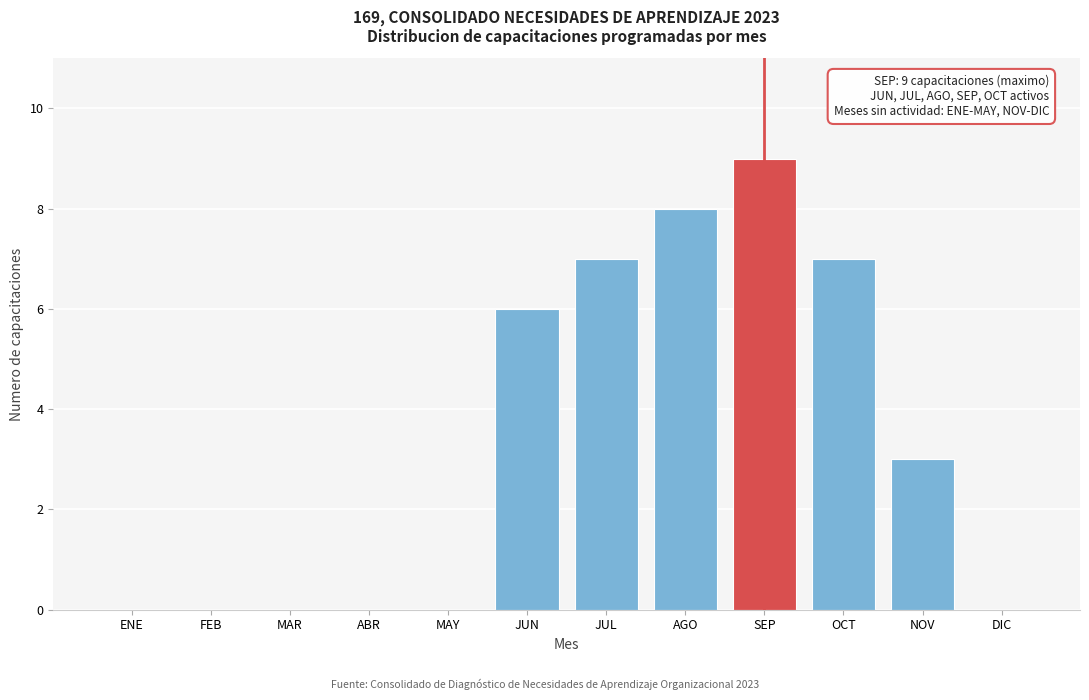

Reading left to right, extract all data points from this chart.

ENE=0	FEB=0	MAR=0	ABR=0	MAY=0	JUN=6	JUL=7	AGO=8	SEP=9	OCT=7	NOV=3	DIC=0